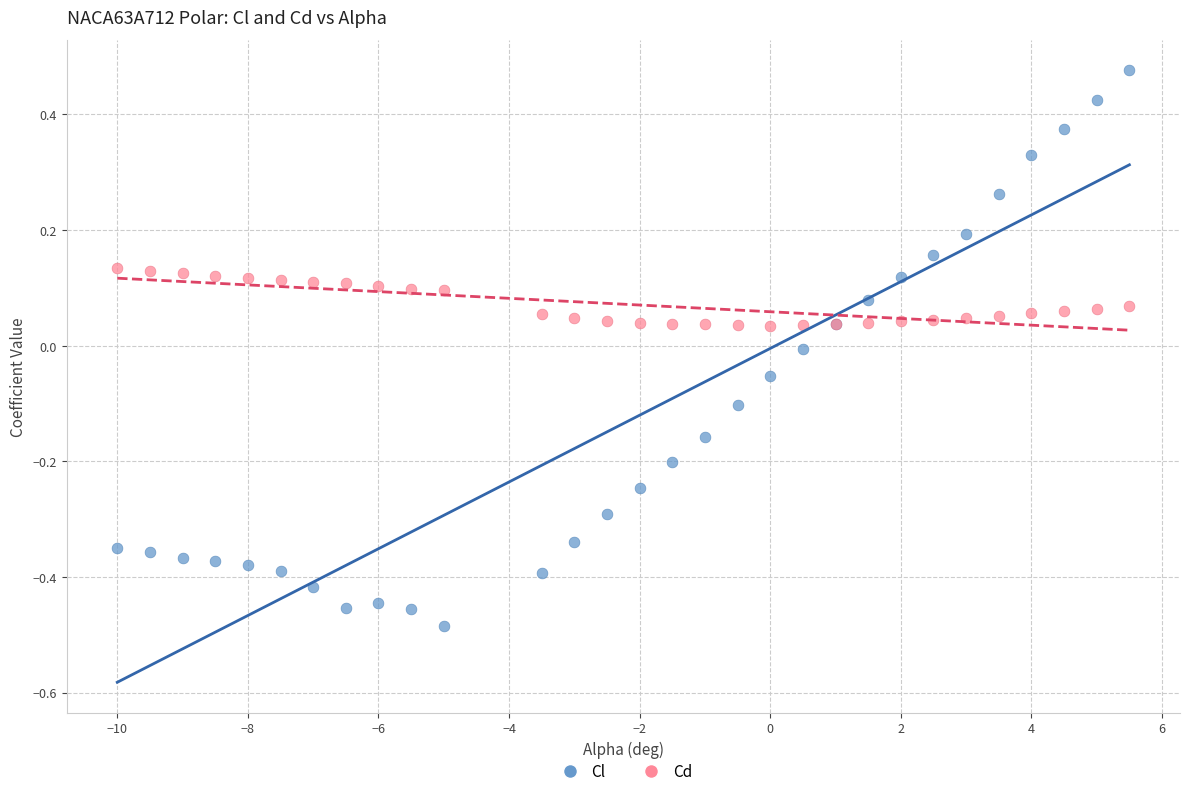

Which series reaches the minimum Y coordinate?

Cl